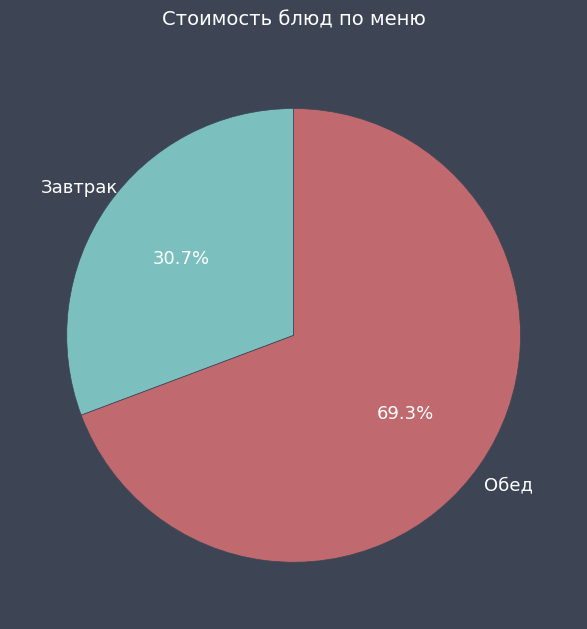

Is there any slice that represents more than half of the pie?

Yes